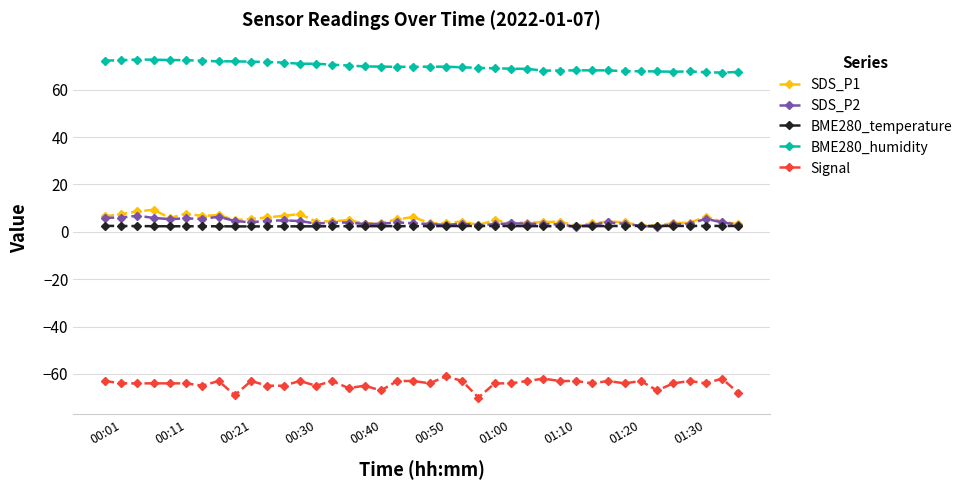

True or false: Signal and BME280_temperature cross at least once.

False